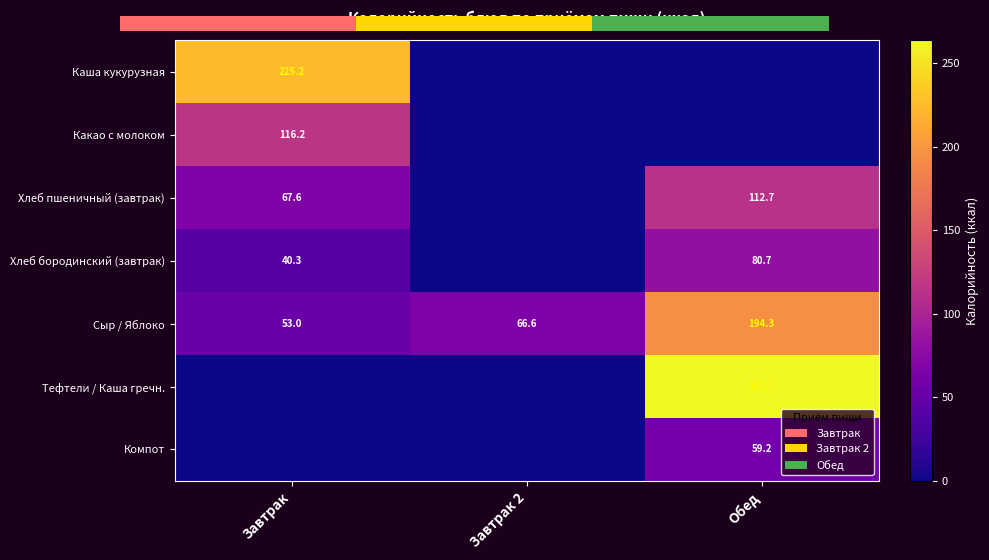

True or false: Тефтели / Каша гречн. has a value of 263.7 at Обед.

True